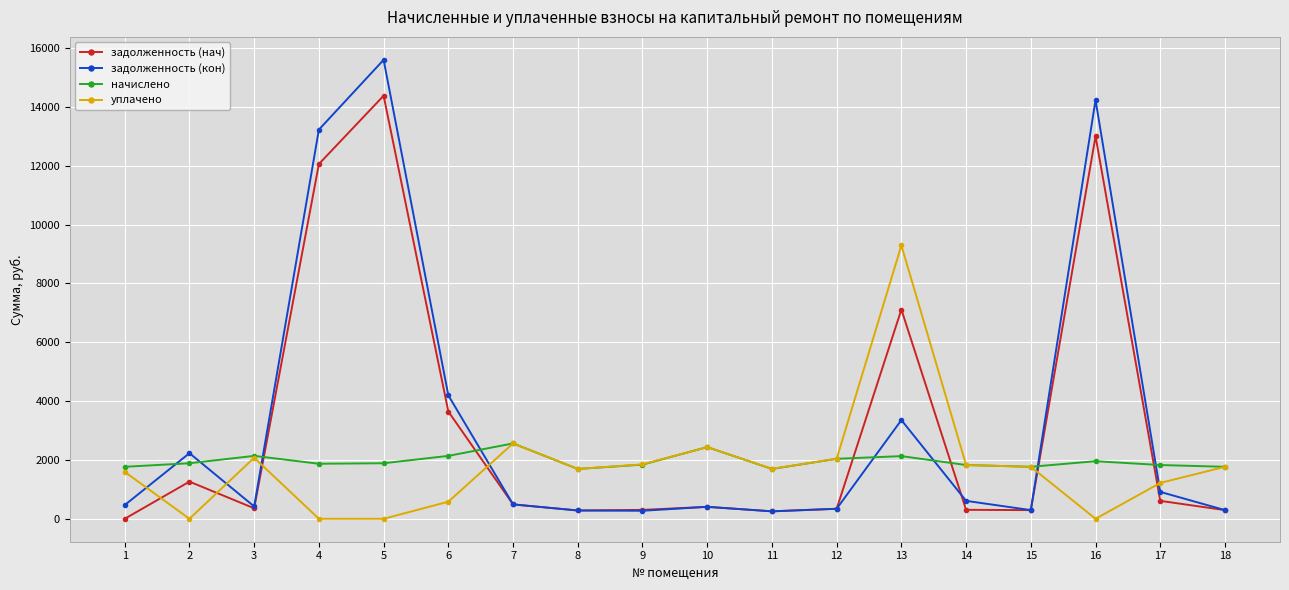

At which category is the sum across all series the highest?

5